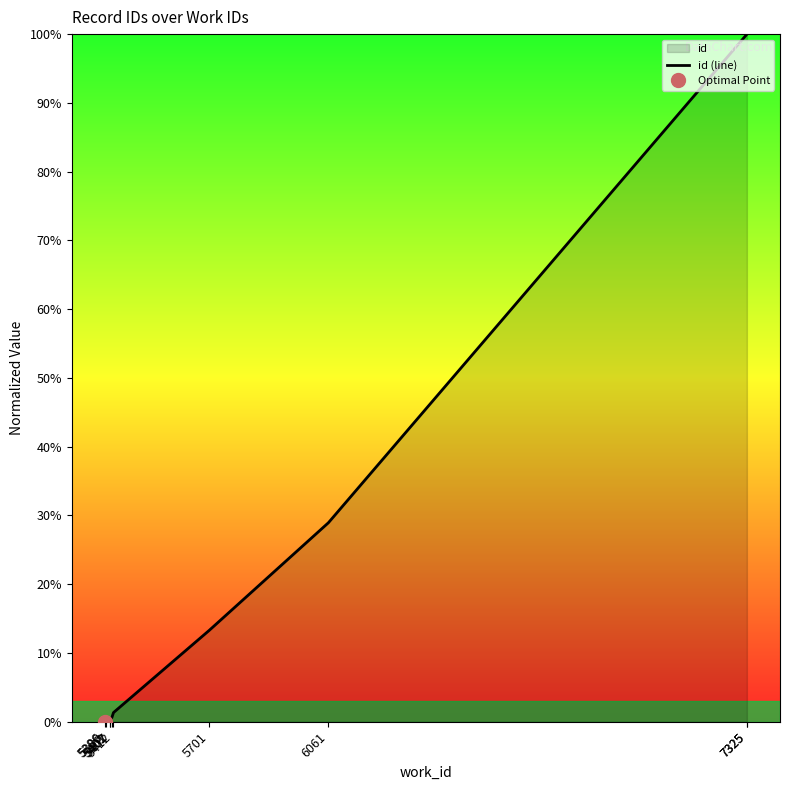

The value at 5402 is 0.2. True or false?

False